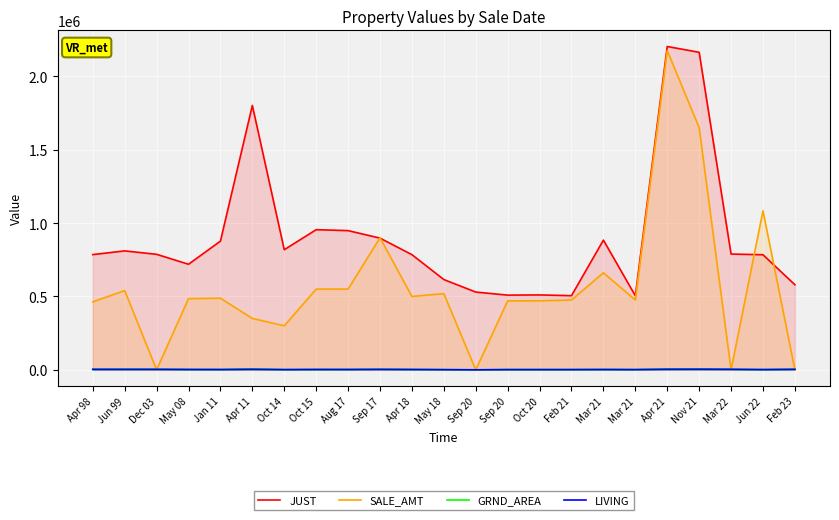

In LIVING, how many points are higher than both neighbors (excluding endpoints)?

7